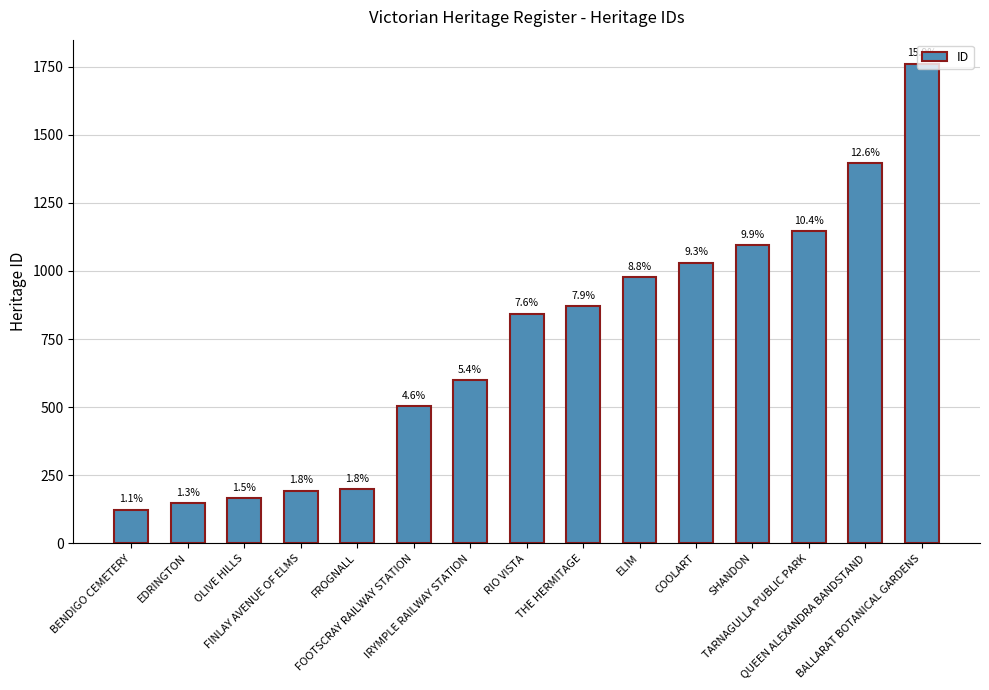

Rank the categories by value from lowest to highest.

BENDIGO CEMETERY, EDRINGTON, OLIVE HILLS, FINLAY AVENUE OF ELMS, FROGNALL, FOOTSCRAY RAILWAY STATION, IRYMPLE RAILWAY STATION, RIO VISTA, THE HERMITAGE, ELIM, COOLART, SHANDON, TARNAGULLA PUBLIC PARK, QUEEN ALEXANDRA BANDSTAND, BALLARAT BOTANICAL GARDENS